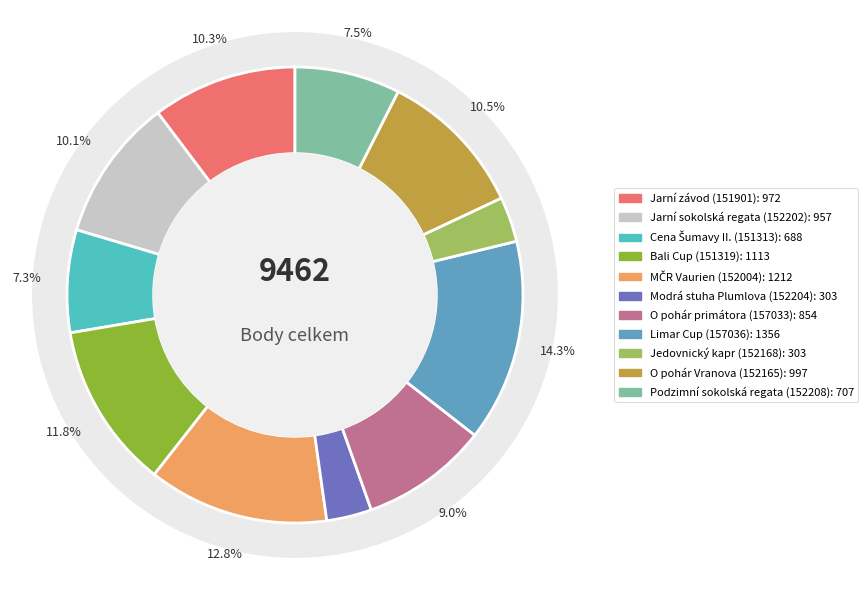

Rank the categories by value from lowest to highest.

Modrá stuha Plumlova (152204), Jedovnický kapr (152168), Cena Šumavy II. (151313), Podzimní sokolská regata (152208), O pohár primátora (157033), Jarní sokolská regata (152202), Jarní závod (151901), O pohár Vranova (152165), Bali Cup (151319), MČR Vaurien (152004), Limar Cup (157036)